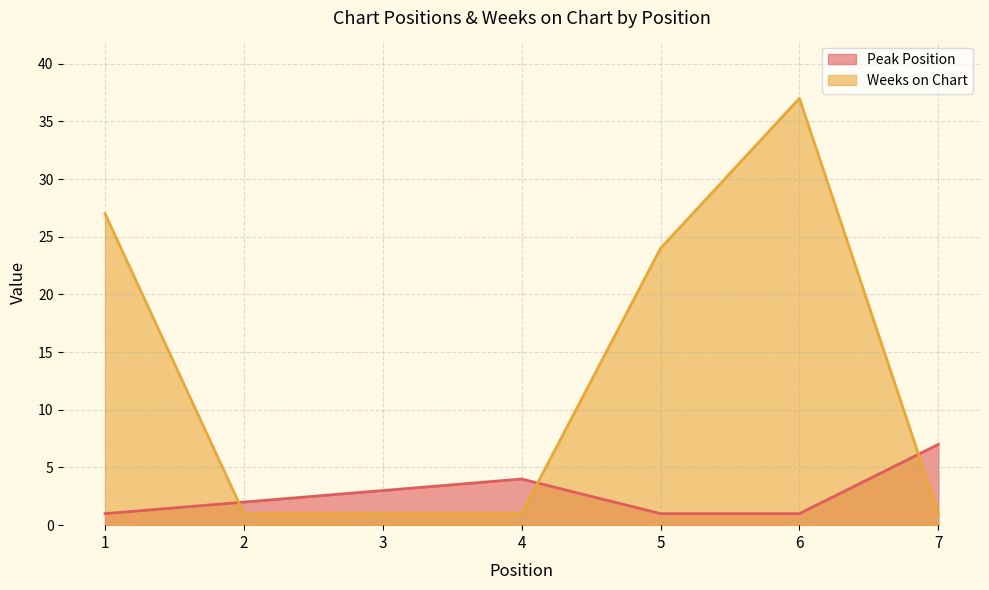

How many categories are shown in the chart?

7